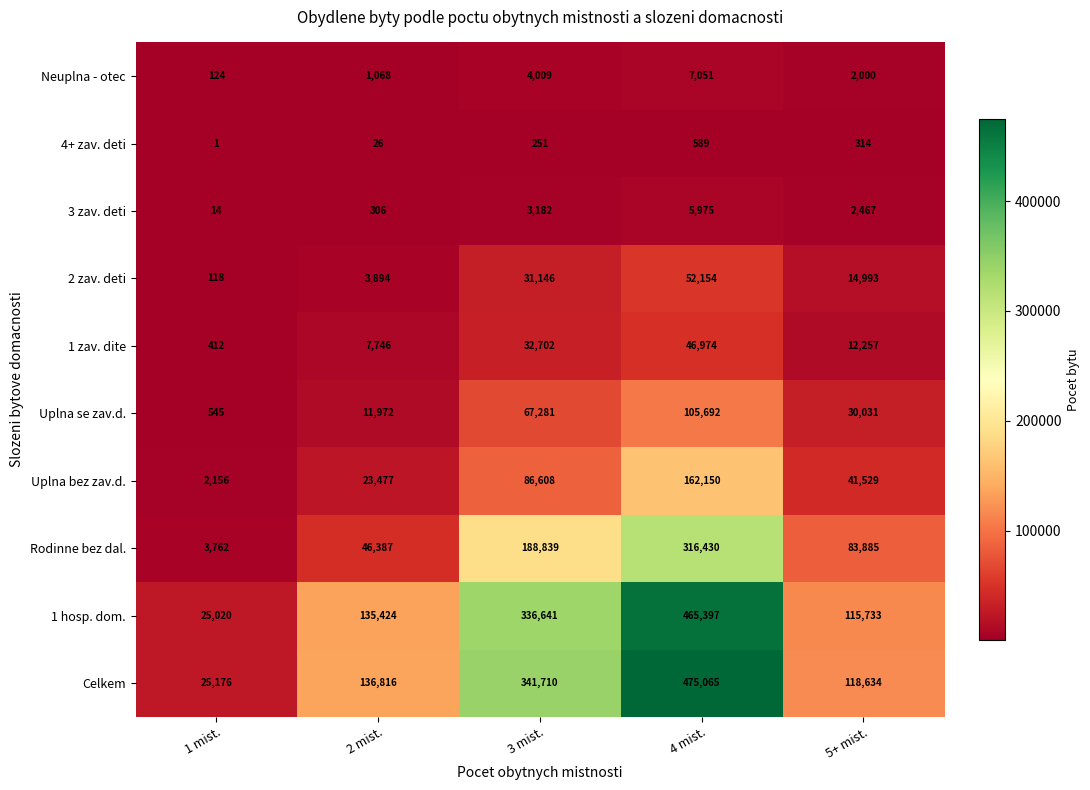

At how many categories does at least one series exceed 55311?

4